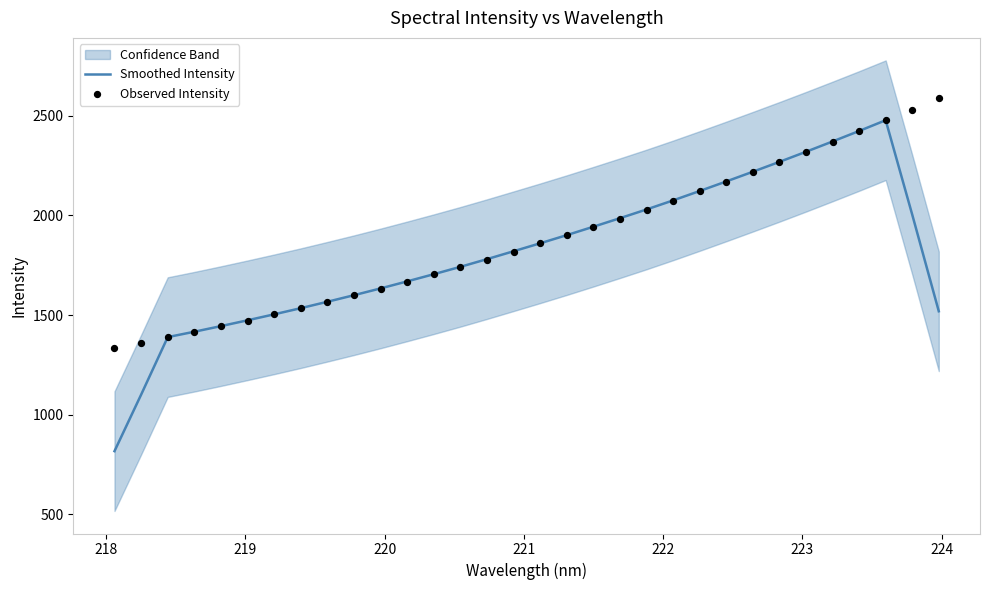

What is the highest value of the Smoothed Intensity series?

2477.0